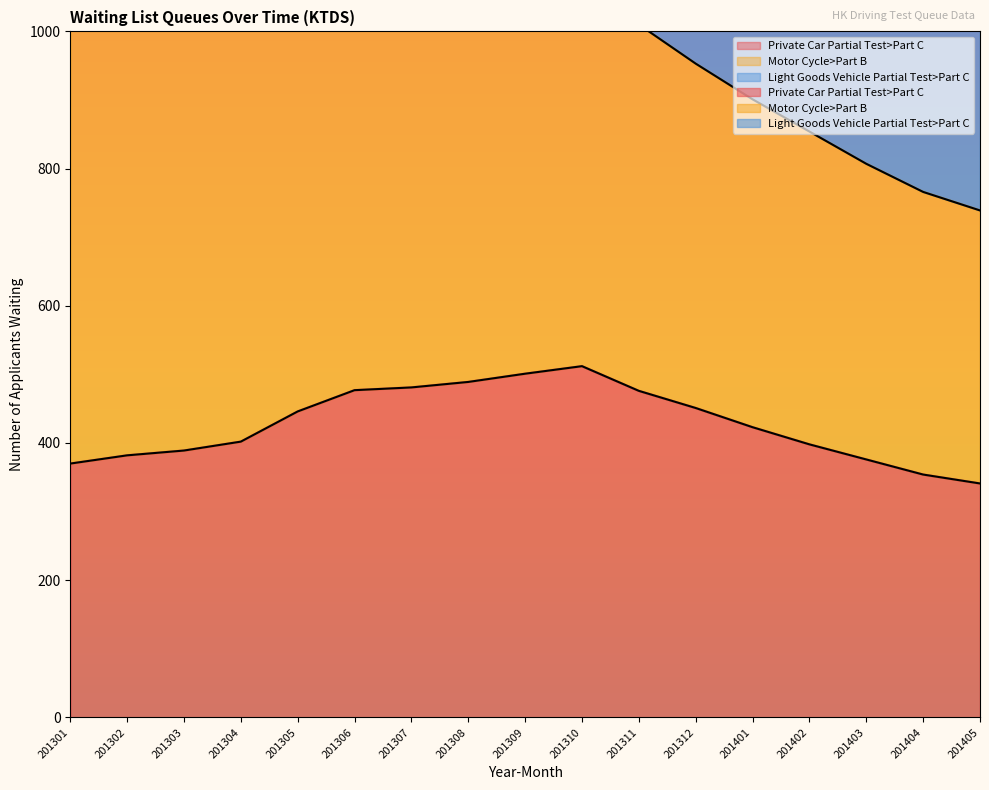

In Private Car Partial Test>Part C, how many points are higher than both neighbors (excluding endpoints)?

1